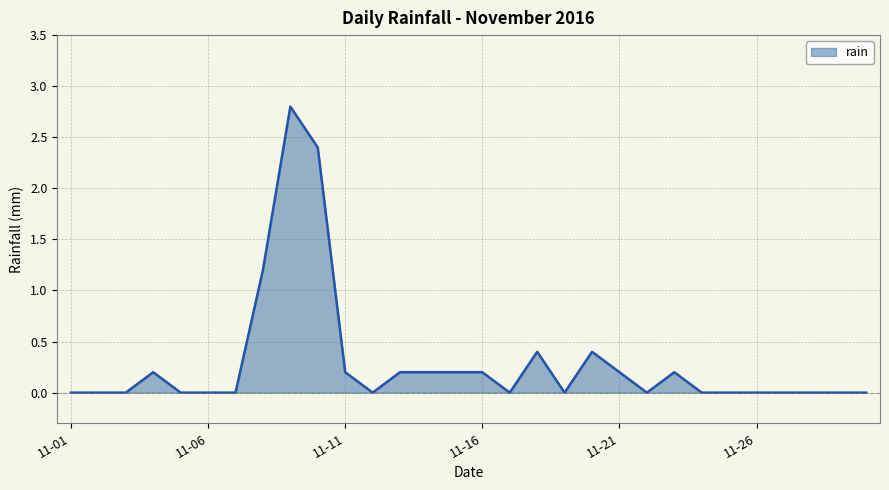

What is the greatest value displayed?

2.8